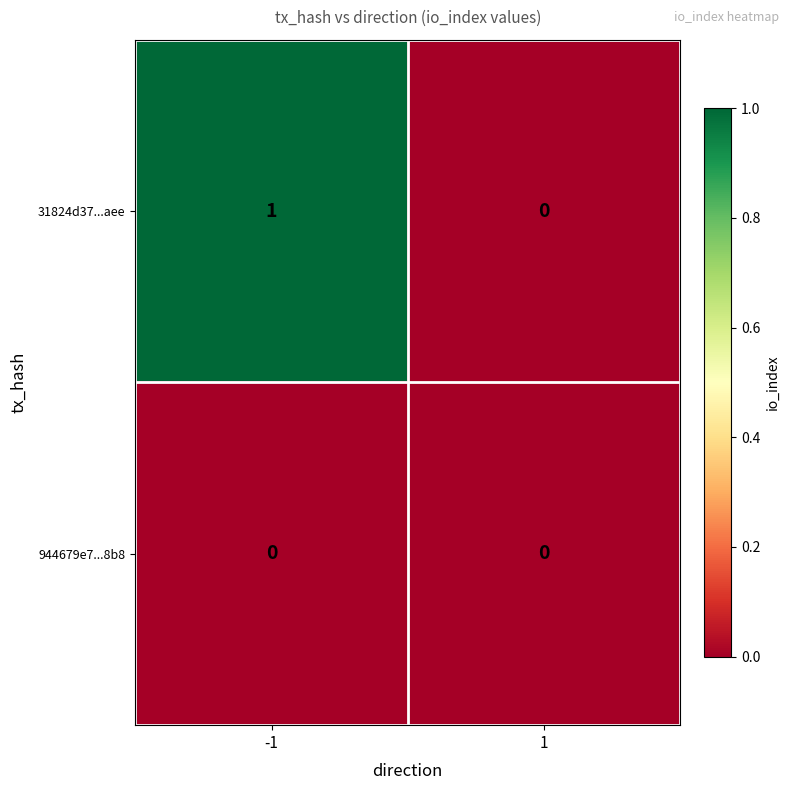

Which series changed the most between -1 and 1?

31824d37...aee